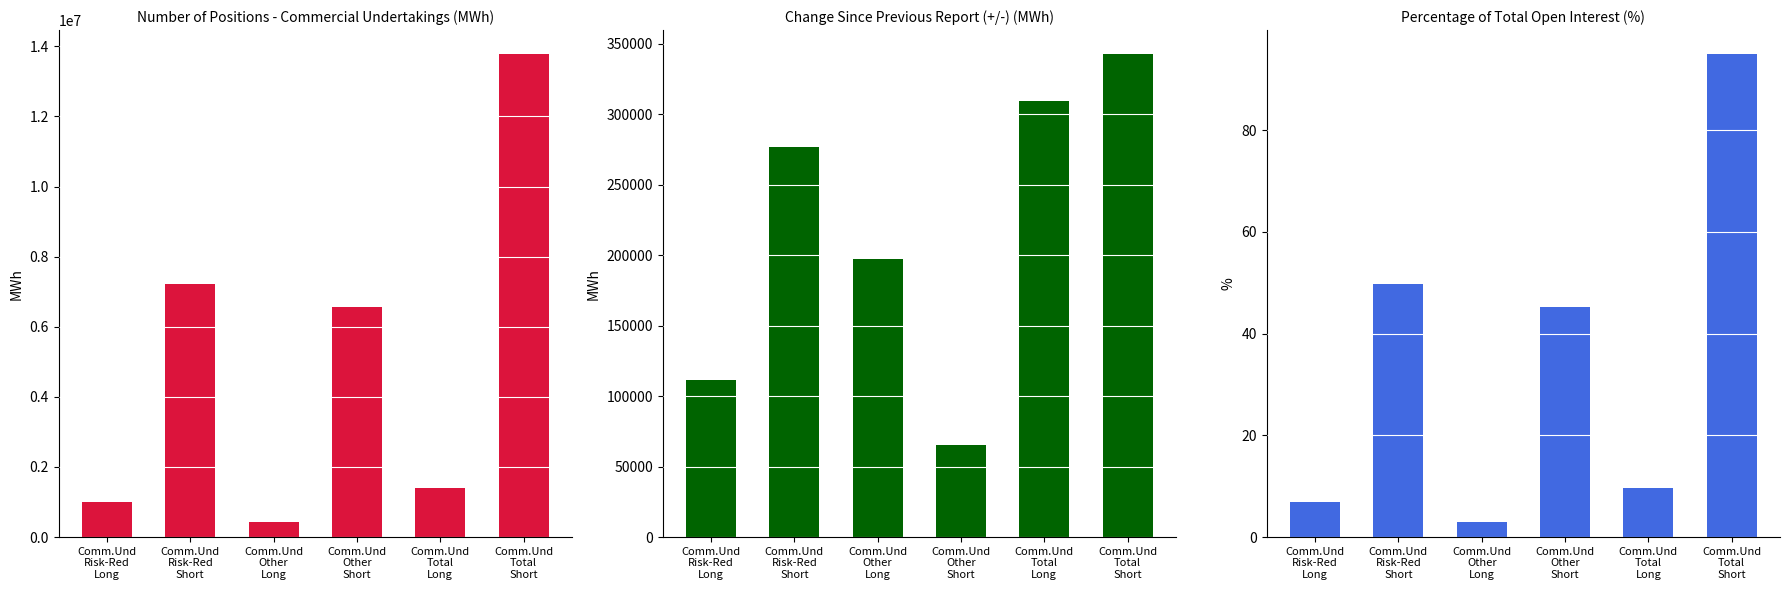

Rank the categories by Percentage of Total Open Interest (%) value from lowest to highest.

Comm.Und
Other
Long, Comm.Und
Risk-Red
Long, Comm.Und
Total
Long, Comm.Und
Other
Short, Comm.Und
Risk-Red
Short, Comm.Und
Total
Short